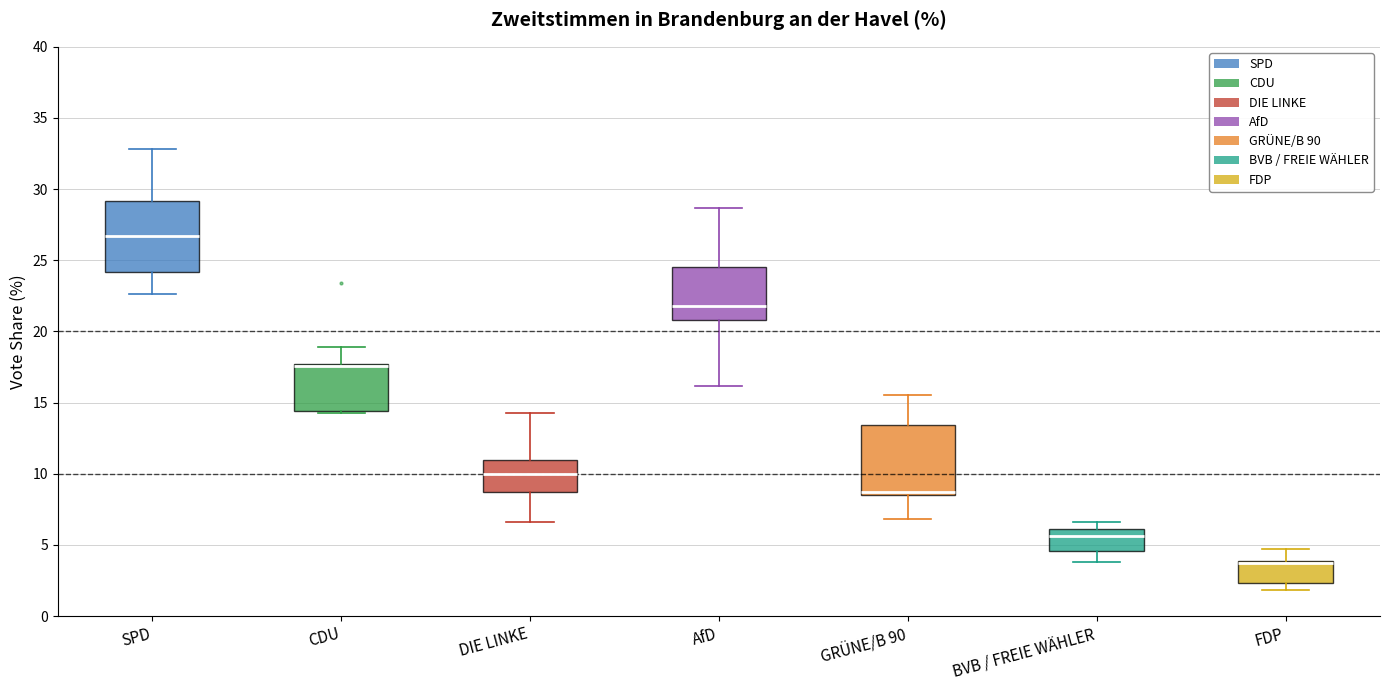

Reading left to right, read every box against the y-axis: the position of its median line, the range the box covers, and the ends of its whiskers. The values are not printed on the chart, so give them approximately, as read against the axis.

SPD: median 26.5, box 24.0 to 29.0, whiskers 22.5 to 33.0
CDU: median 17.5 (drawn on the box's upper edge), box 14.5 to 17.5, whiskers 14.5 to 19.0
DIE LINKE: median 10.0, box 8.5 to 11.0, whiskers 6.5 to 14.5
AfD: median 22.0, box 21.0 to 24.5, whiskers 16.0 to 28.5
GRÜNE/B 90: median 8.5 (just above the box's lower edge), box 8.5 to 13.5, whiskers 7.0 to 15.5
BVB / FREIE WÄHLER: median 5.5, box 4.5 to 6.0, whiskers 4.0 to 6.5
FDP: median 3.5, box 2.5 to 4.0, whiskers 2.0 to 4.5